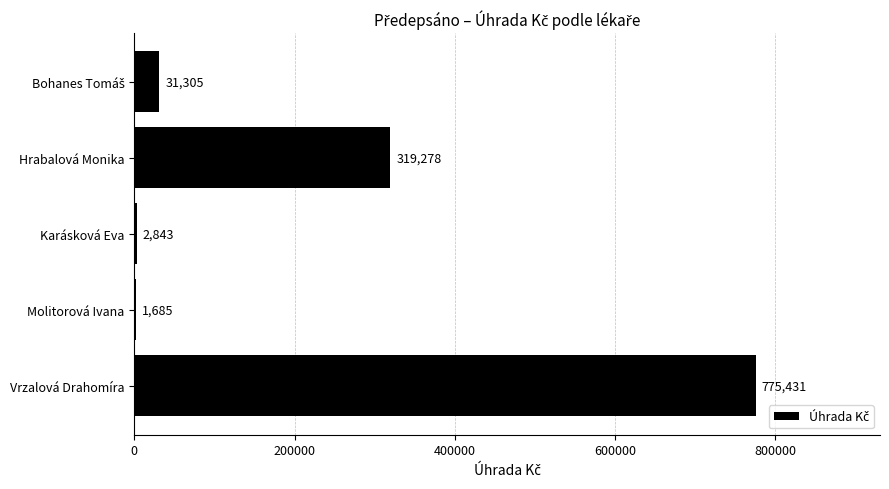

True or false: the data shows 2843.1 at Karásková Eva.

True